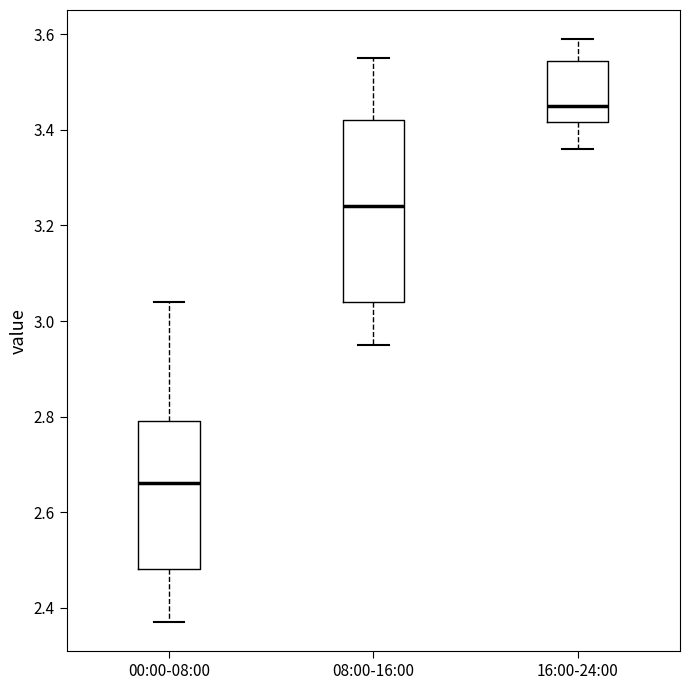

Reading left to right, transcribe this box plot: for each box, give where its median line is, the range the box spans, and where its two whiskers end, as read against the y-axis. The values are not printed on the chart, so give them approximately, as read against the axis.

00:00-08:00: median 2.66, box 2.48 to 2.80, whiskers 2.38 to 3.04
08:00-16:00: median 3.24, box 3.04 to 3.42, whiskers 2.96 to 3.56
16:00-24:00: median 3.46, box 3.42 to 3.54, whiskers 3.36 to 3.60